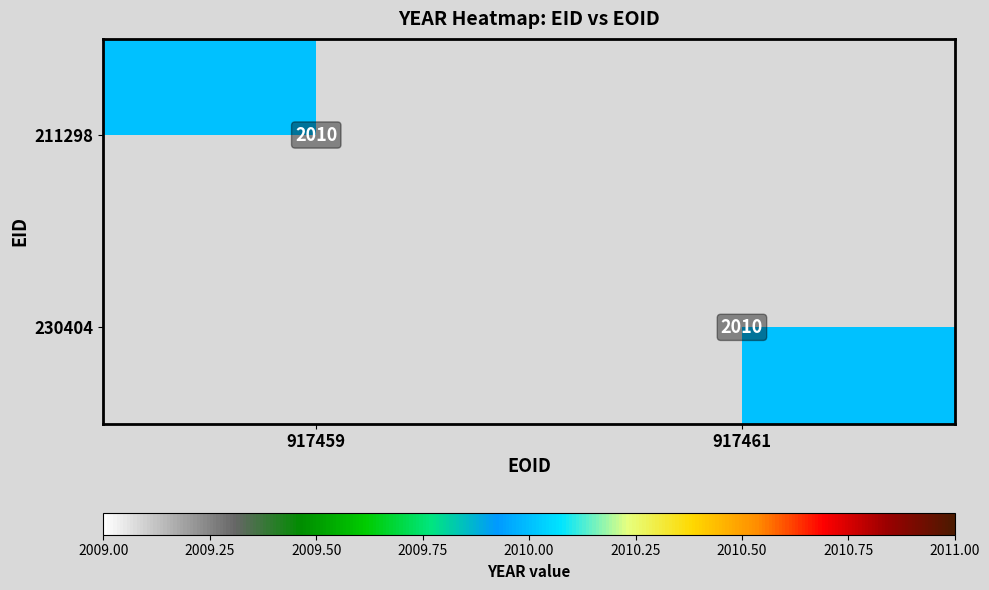

Which has a higher value, 917459 or 917461?

917459